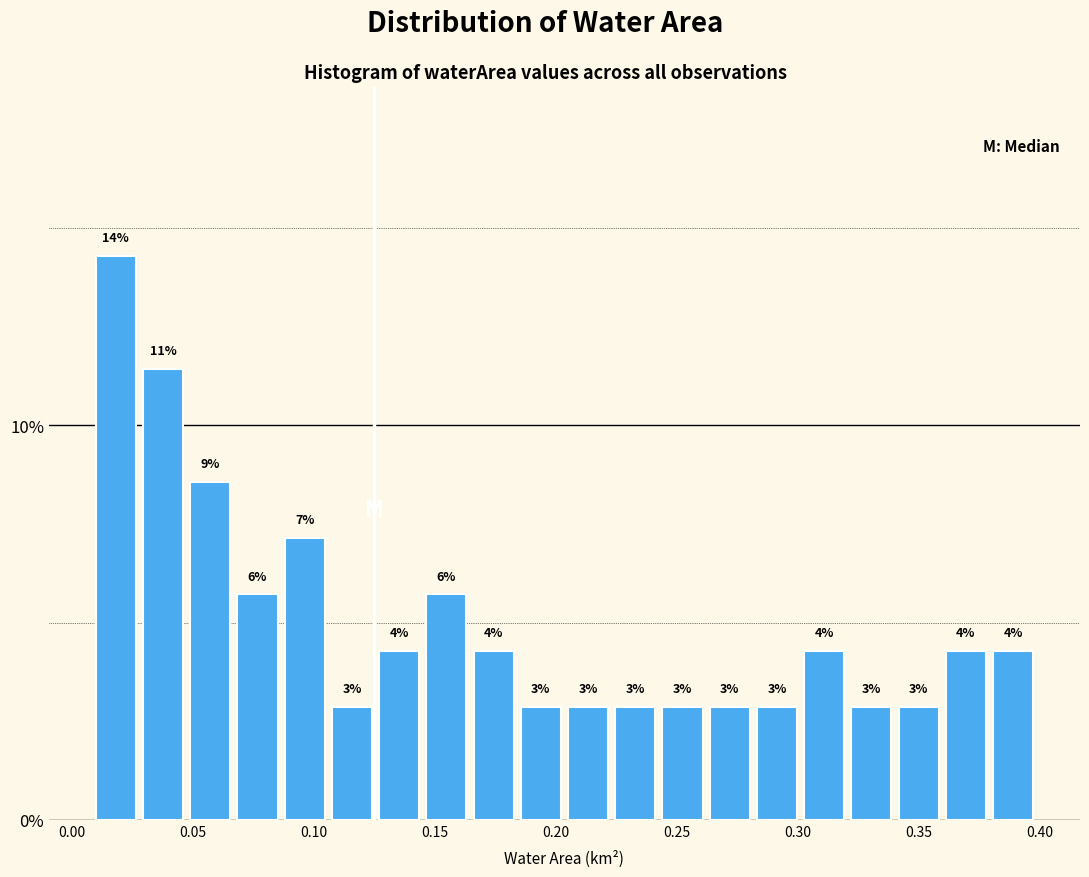

Read against the x-axis, roughly where is the centre of the tallest bar?

0.020